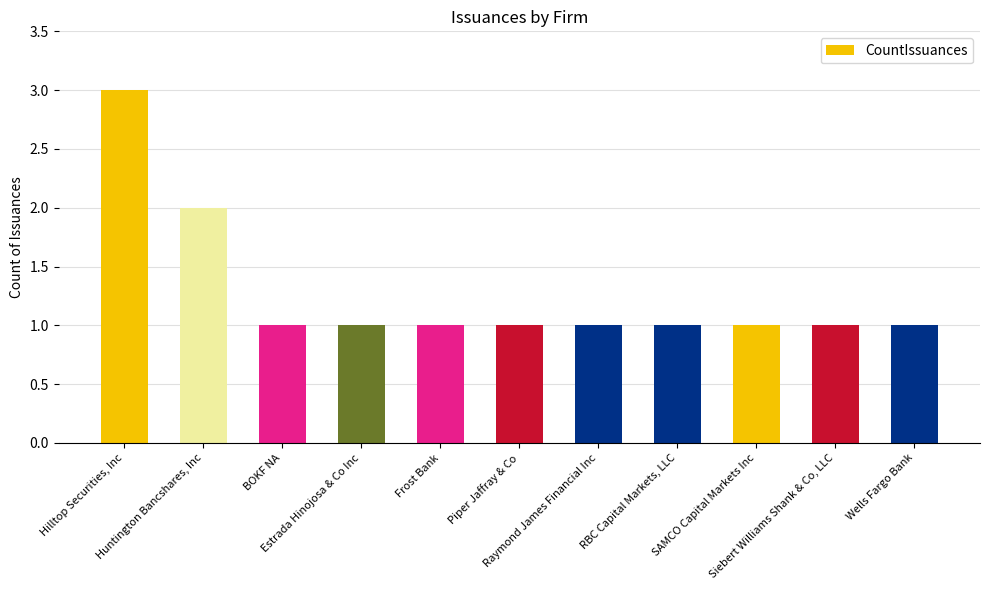

What is the value of the 7th bar from the left?

1